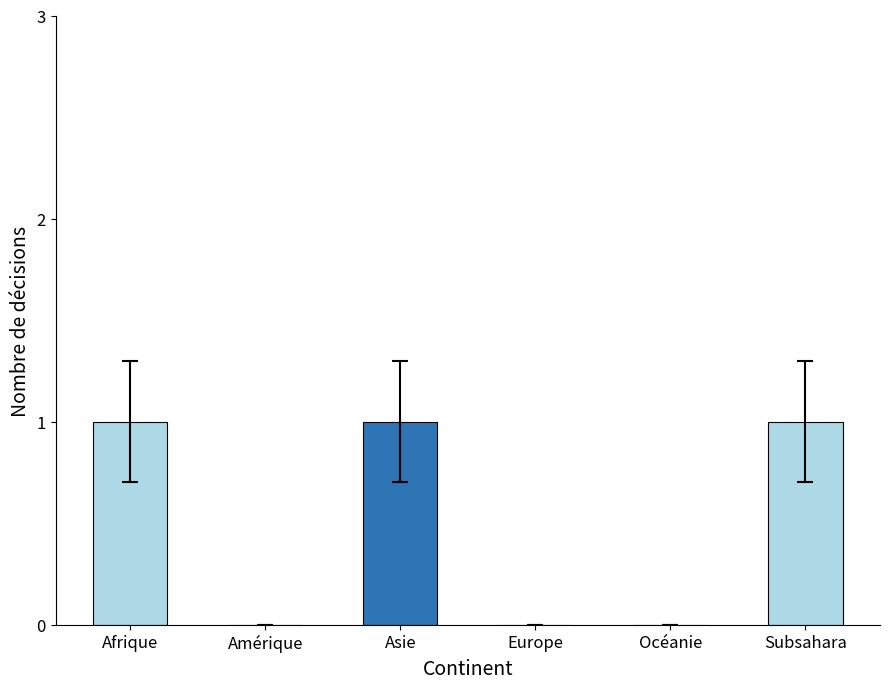

Which has a higher value, Europe or Afrique?

Afrique